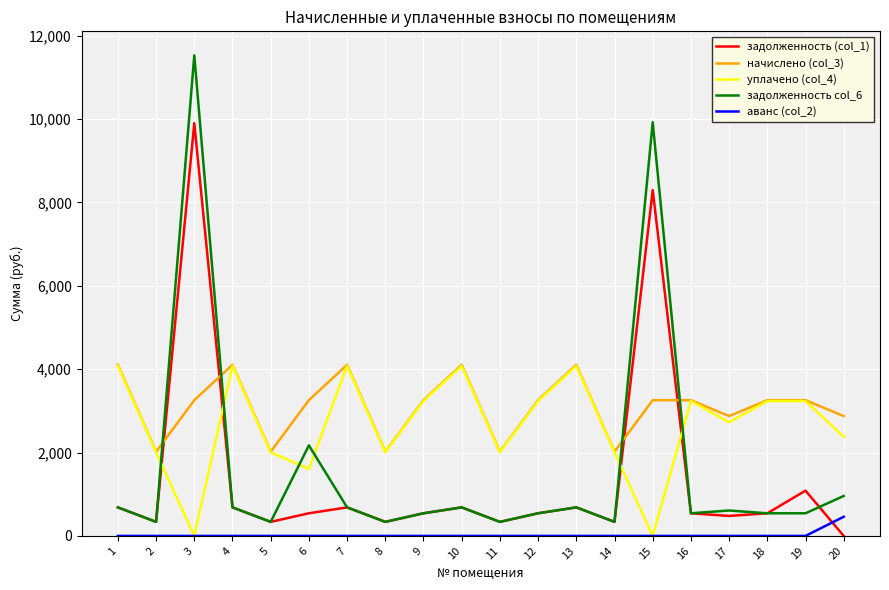

Which series has the largest total across all categories?

начислено (col_3)